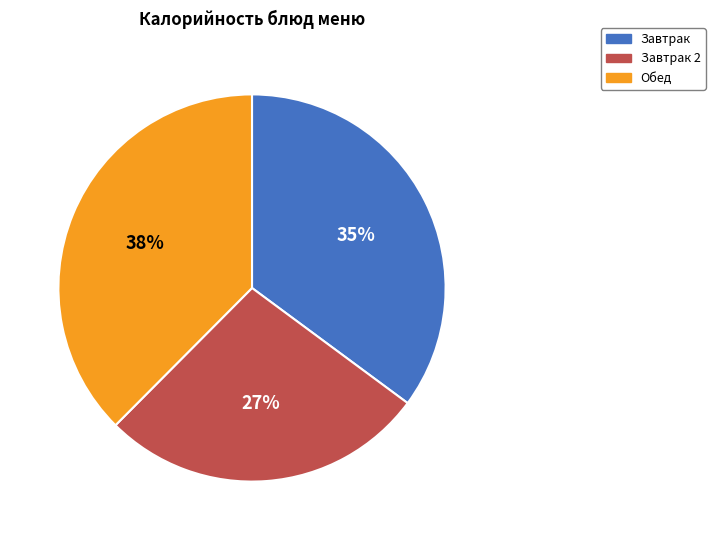

What percentage is the Обед slice, to the nearest percent?

38%